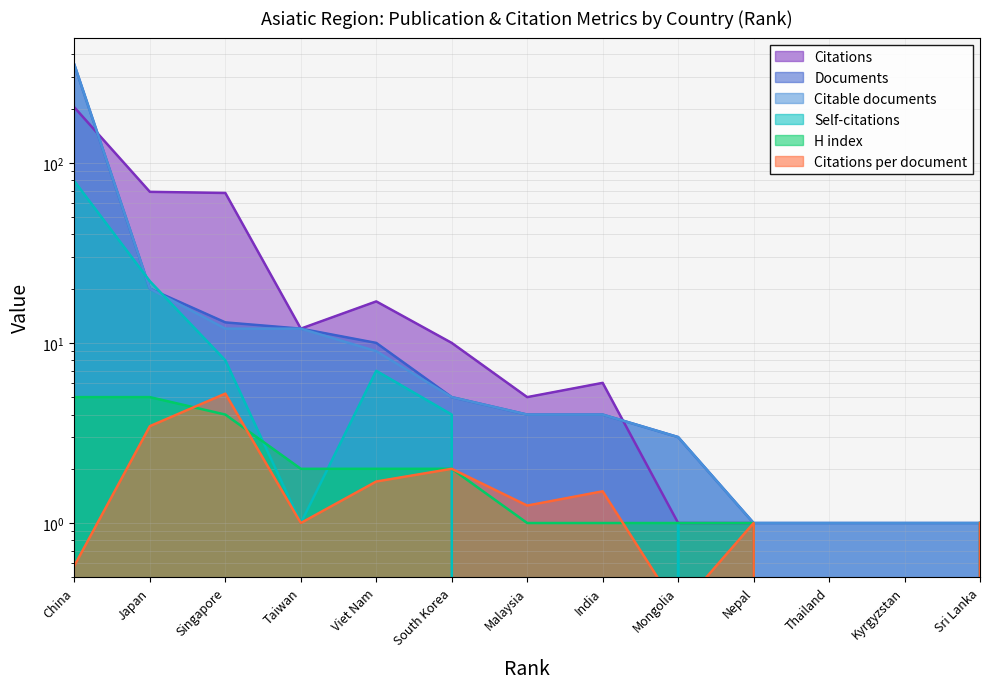

Count the number of data series in this chart.

6